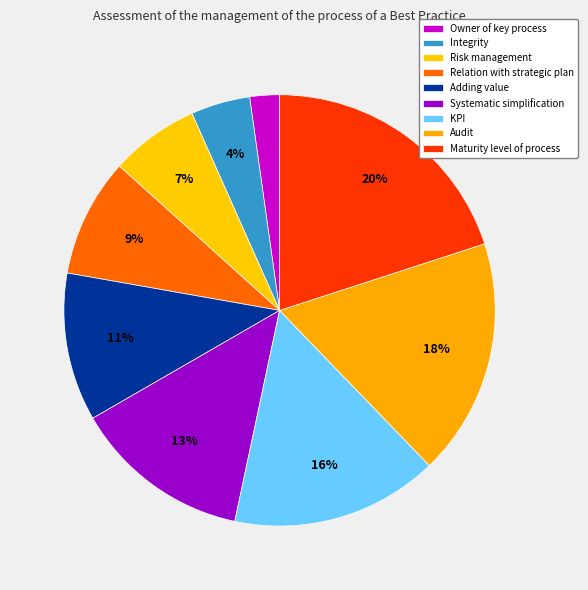

Does any single category account for the majority?

No